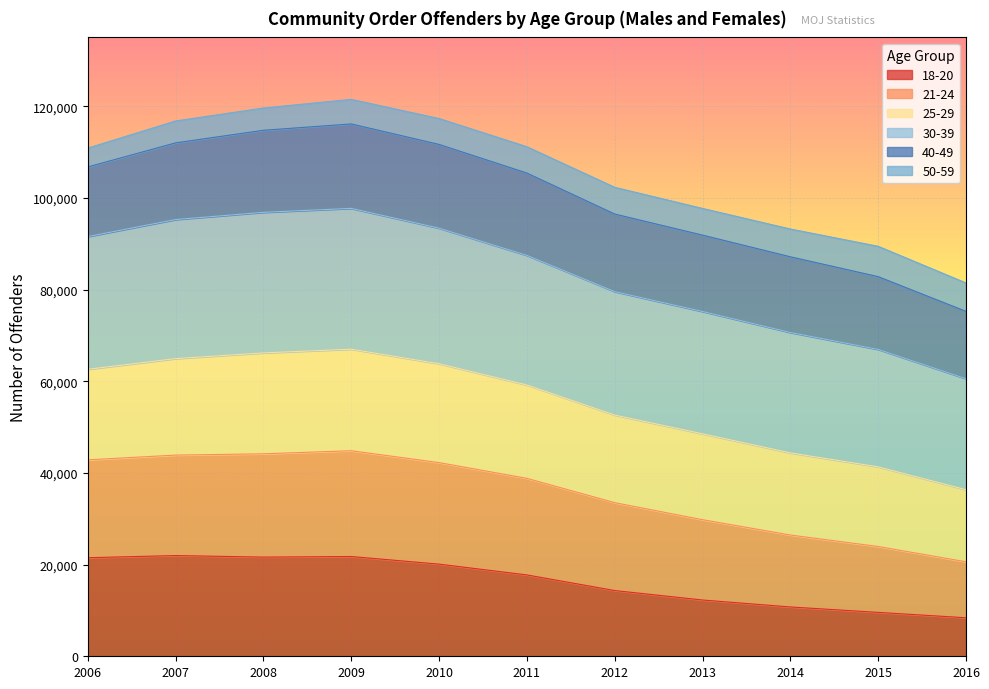

What is the total value across all series at 2015?

89434